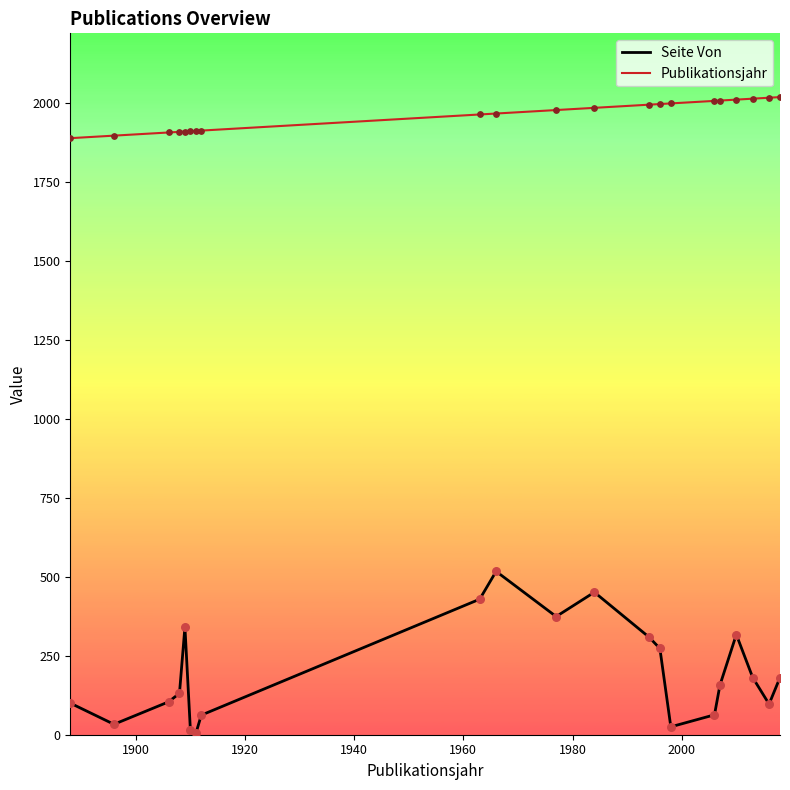

Which series has the largest total across all categories?

Publikationsjahr